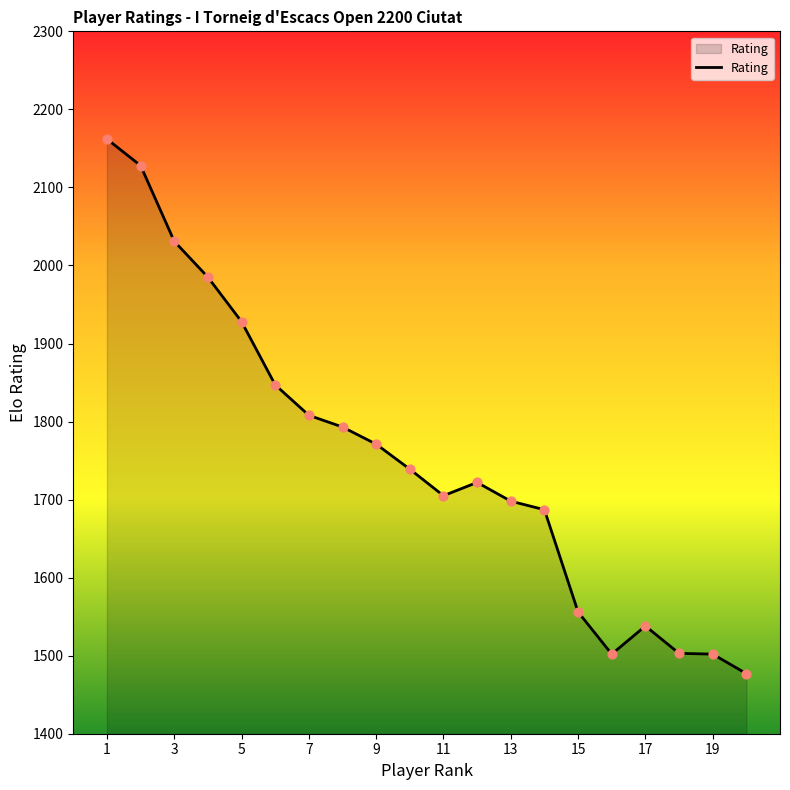

What is the difference between the maximum and minimum values?

685